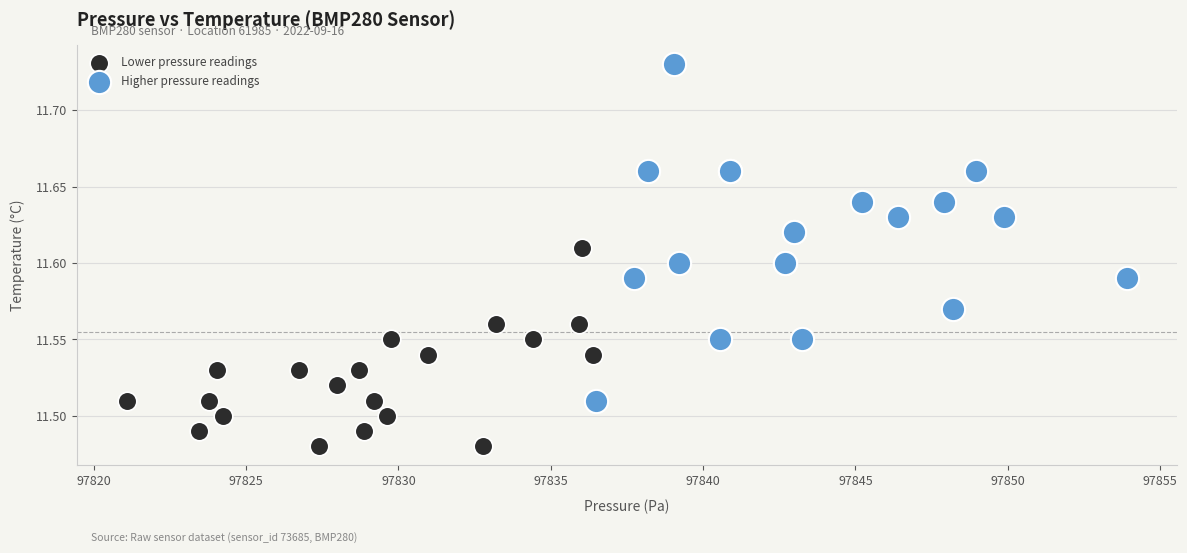

Which series has the largest Y range (max minus min)?

Higher pressure readings